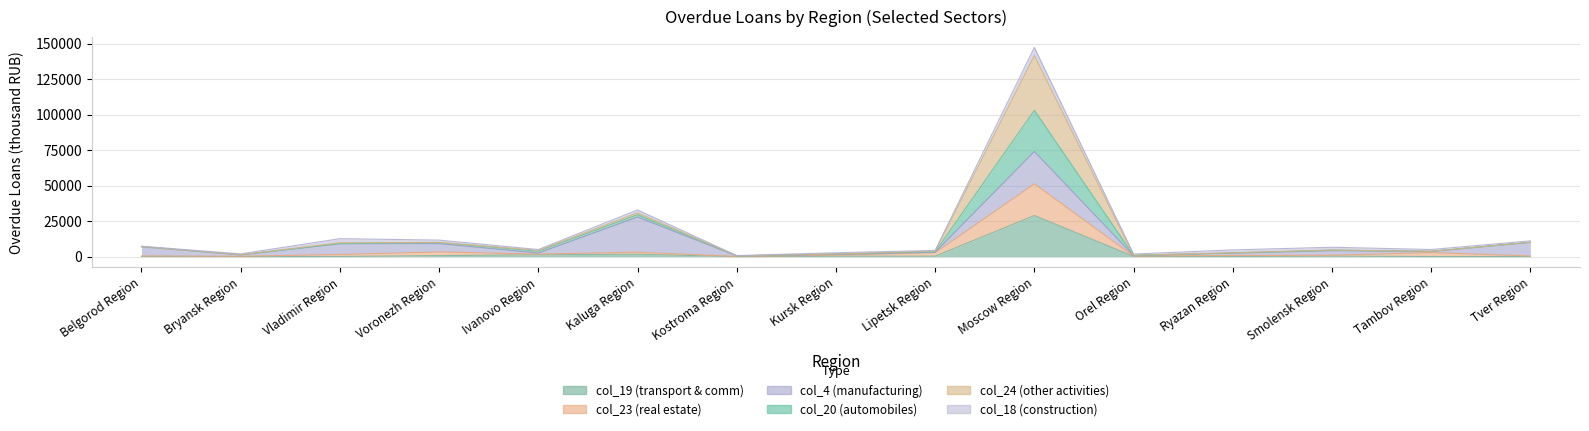

Where does the col_23 (real estate) series first go above 1046?

Vladimir Region